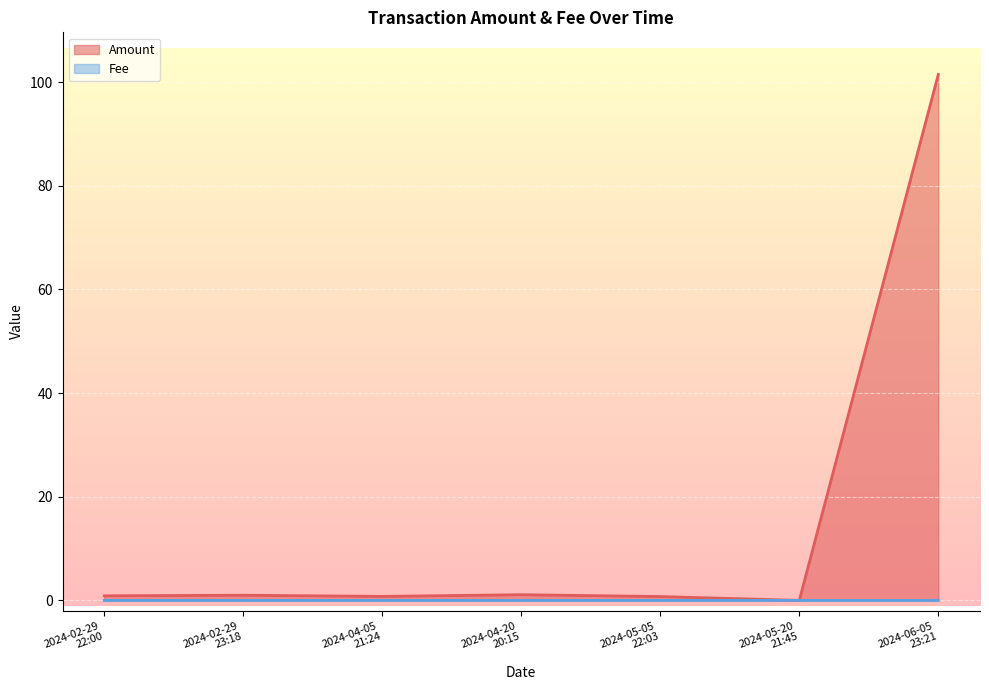

How many lines are shown in the chart?

2